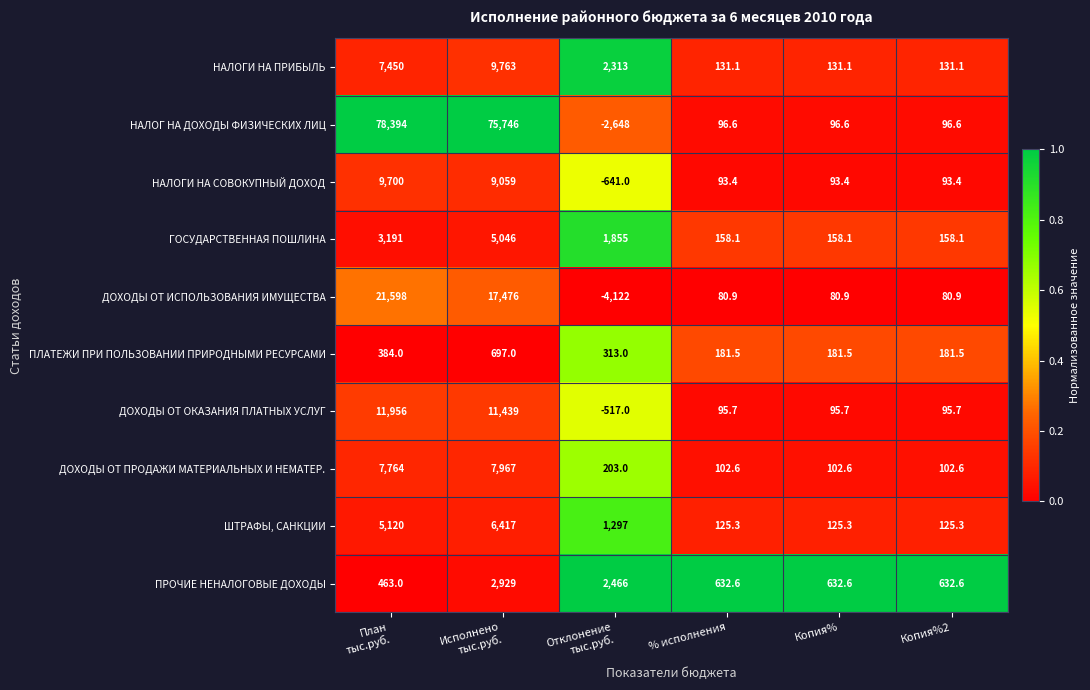

At which category is the sum across all series the highest?

Исполнено
тыс.руб.